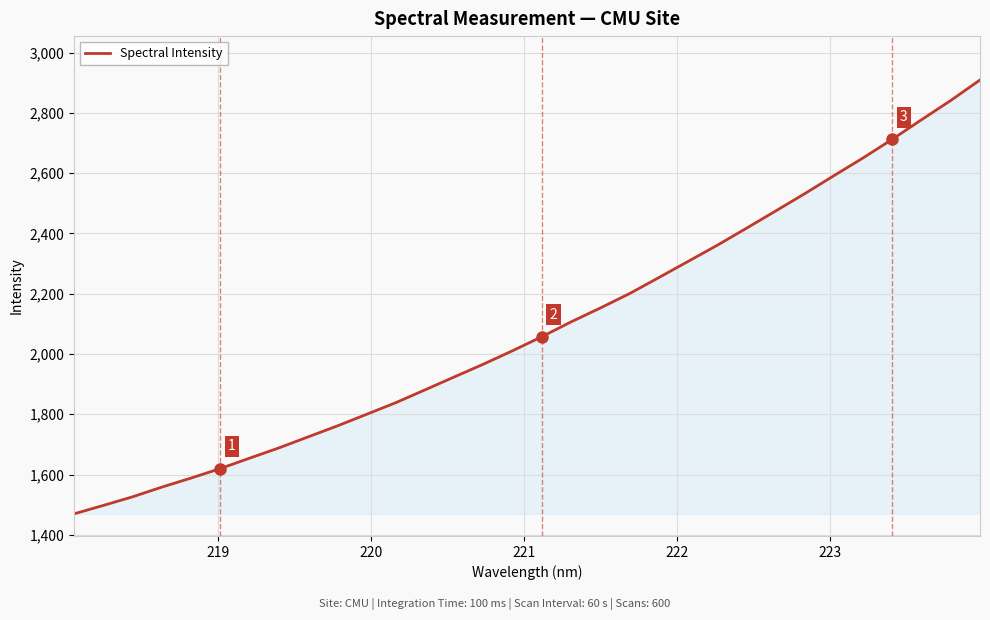

What is the maximum value shown in the chart?

2908.9